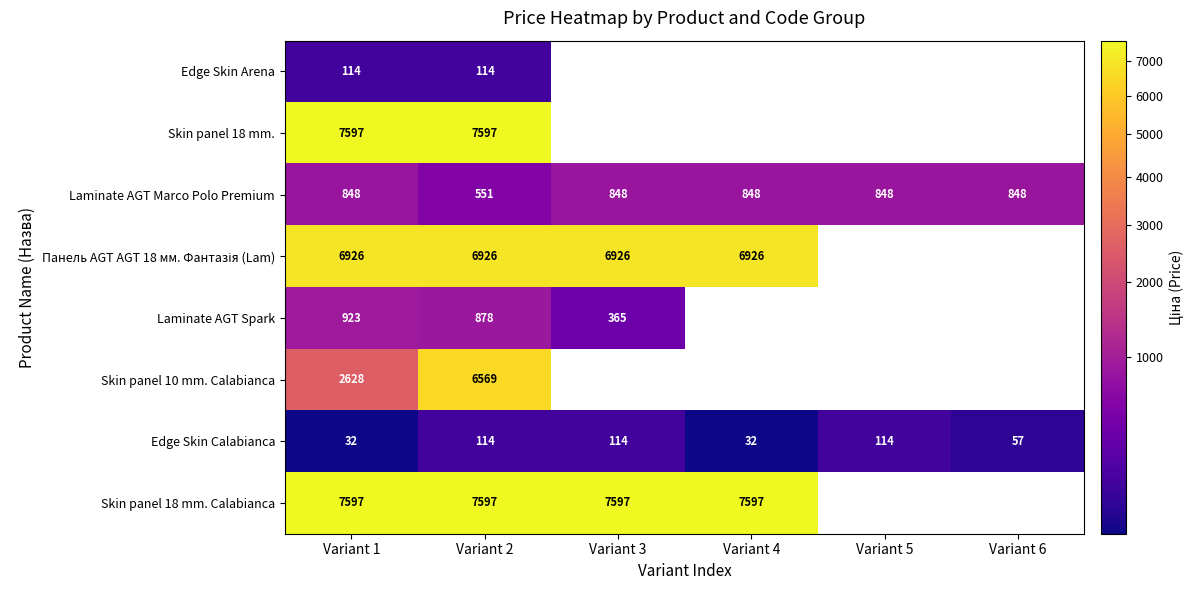

How many data points does each series have?

6